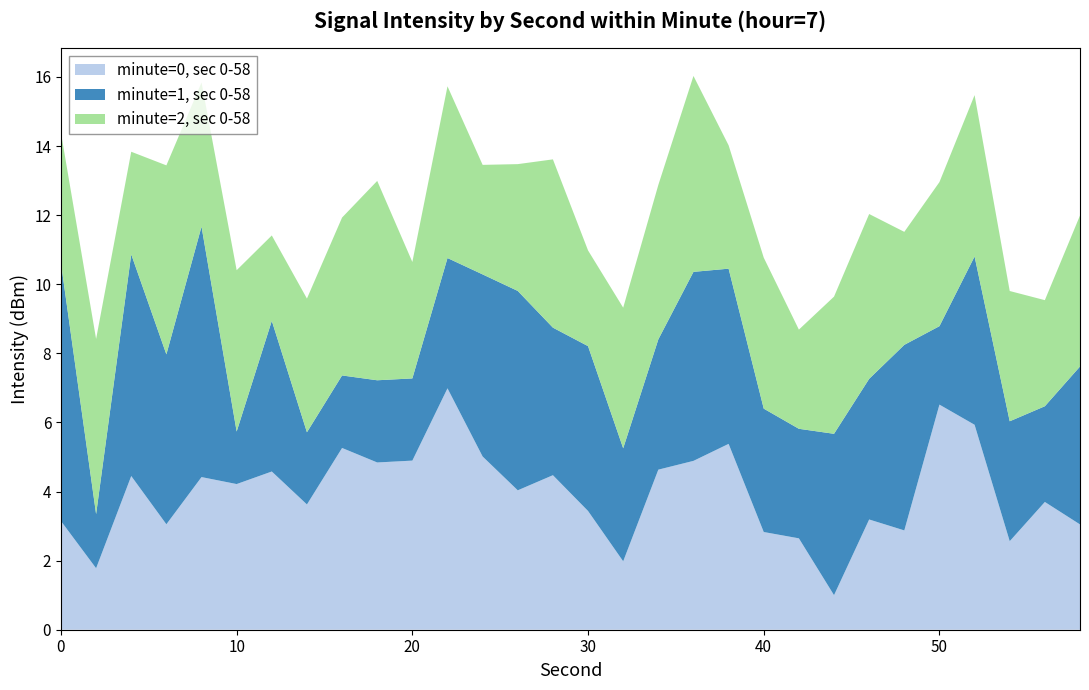

What is the minimum value for minute=0, sec 0-58?

1.0